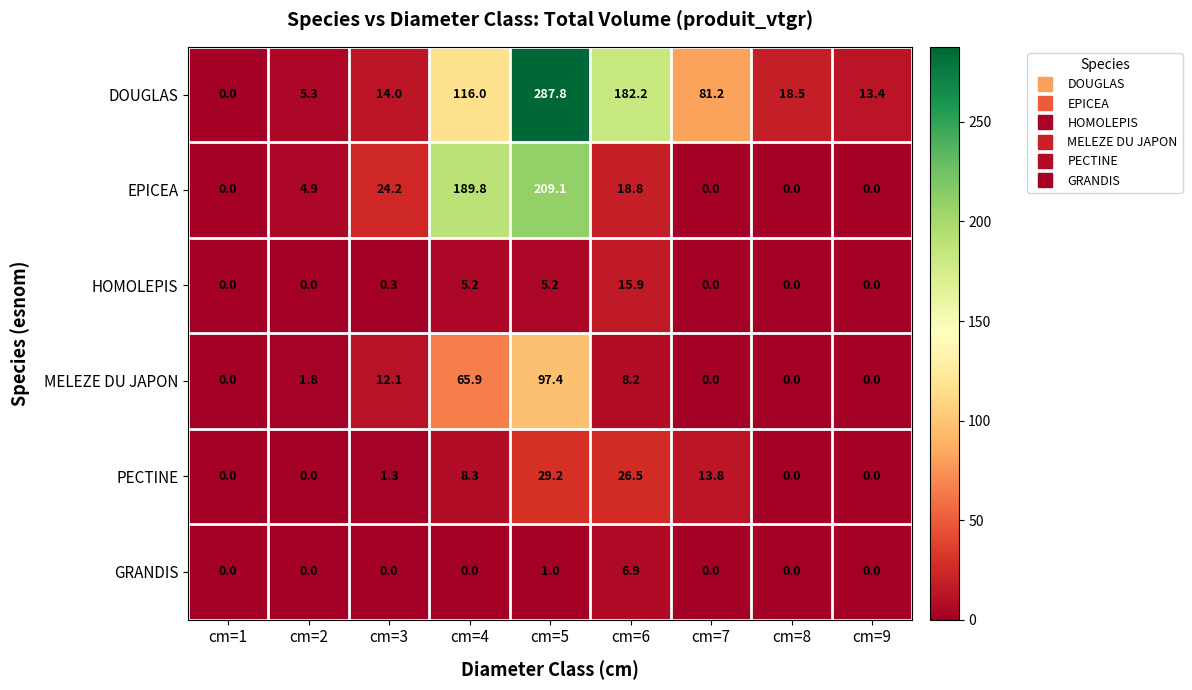

The MELEZE DU JAPON series shows 65.9 at cm=4. True or false?

True